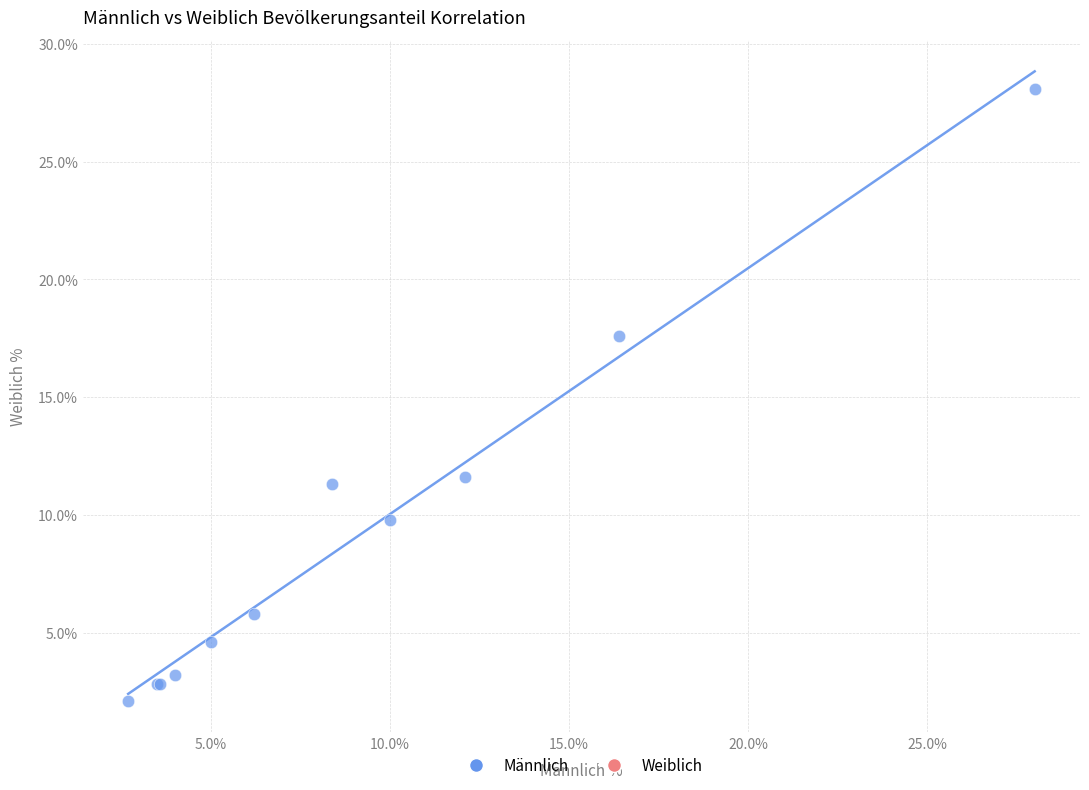

What Y value in the scatter plot is closest to 15?

17.6